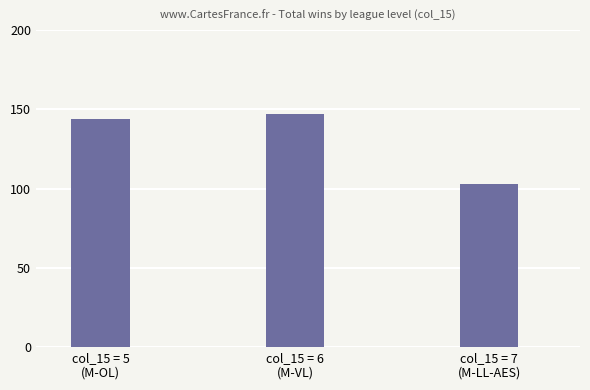

List the labels in order of value, smallest first.

col_15 = 7
(M-LL-AES), col_15 = 5
(M-OL), col_15 = 6
(M-VL)